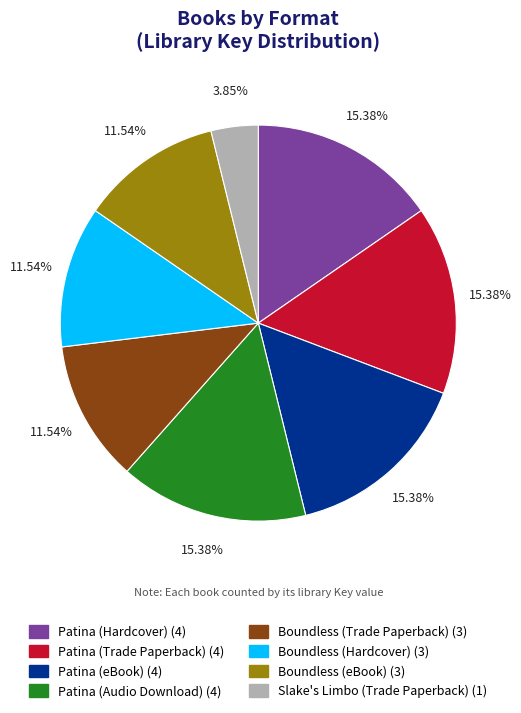

To the nearest percent, what is the difference between the Slake's Limbo (Trade Paperback) and Patina (Audio Download) slice percentages?

12%